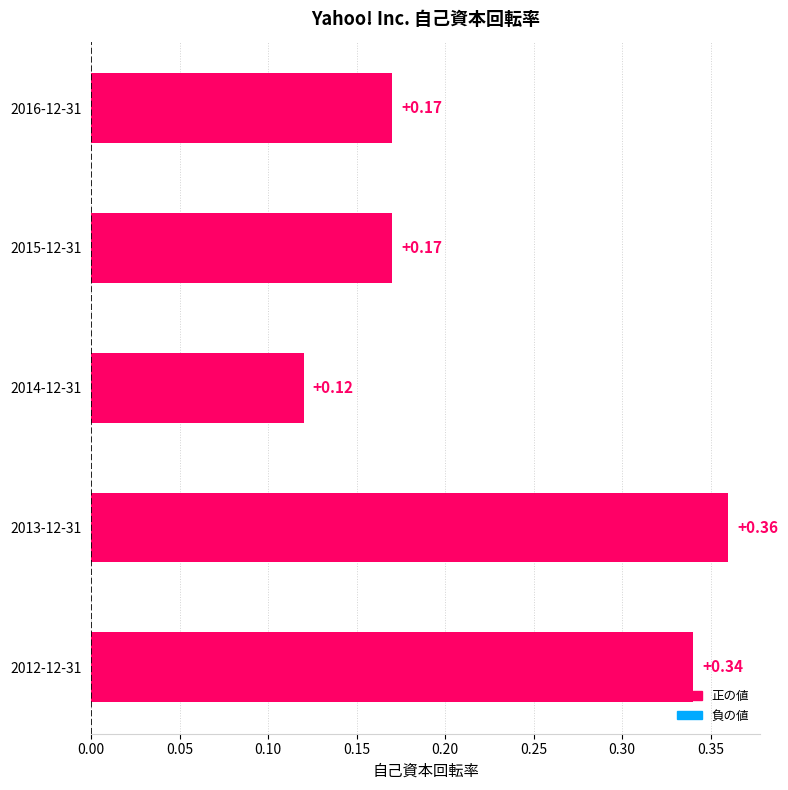

What is the change in value from 2016-12-31 to 2013-12-31?

+0.2